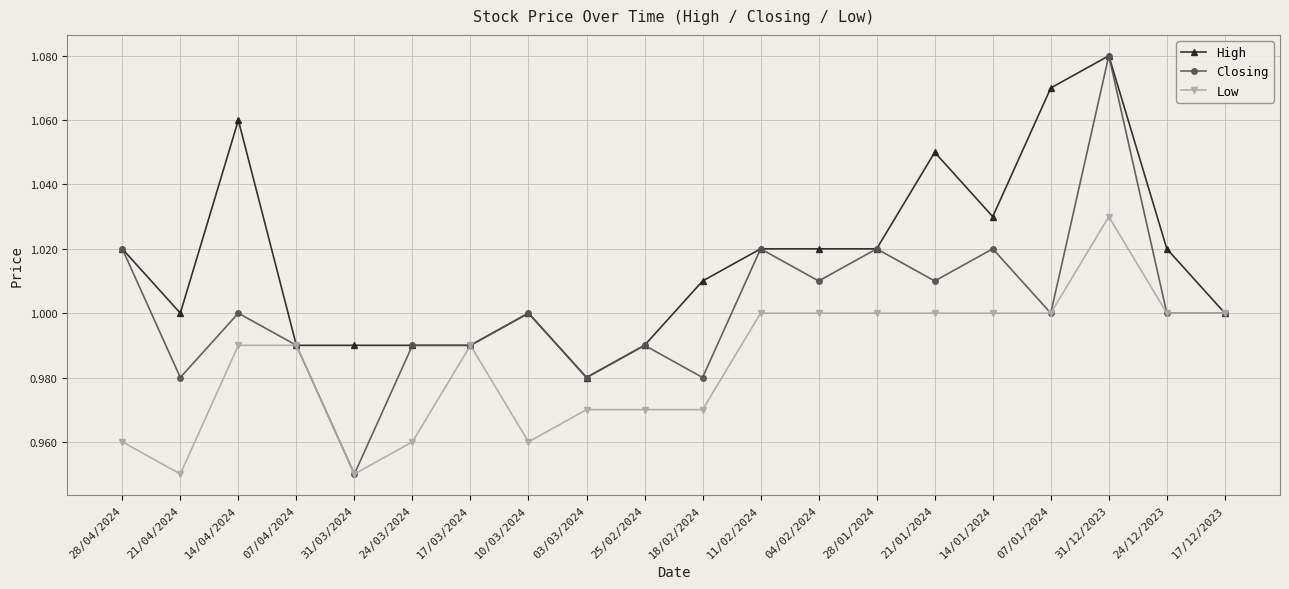

Does the chart display data point markers on the line(s)?

Yes